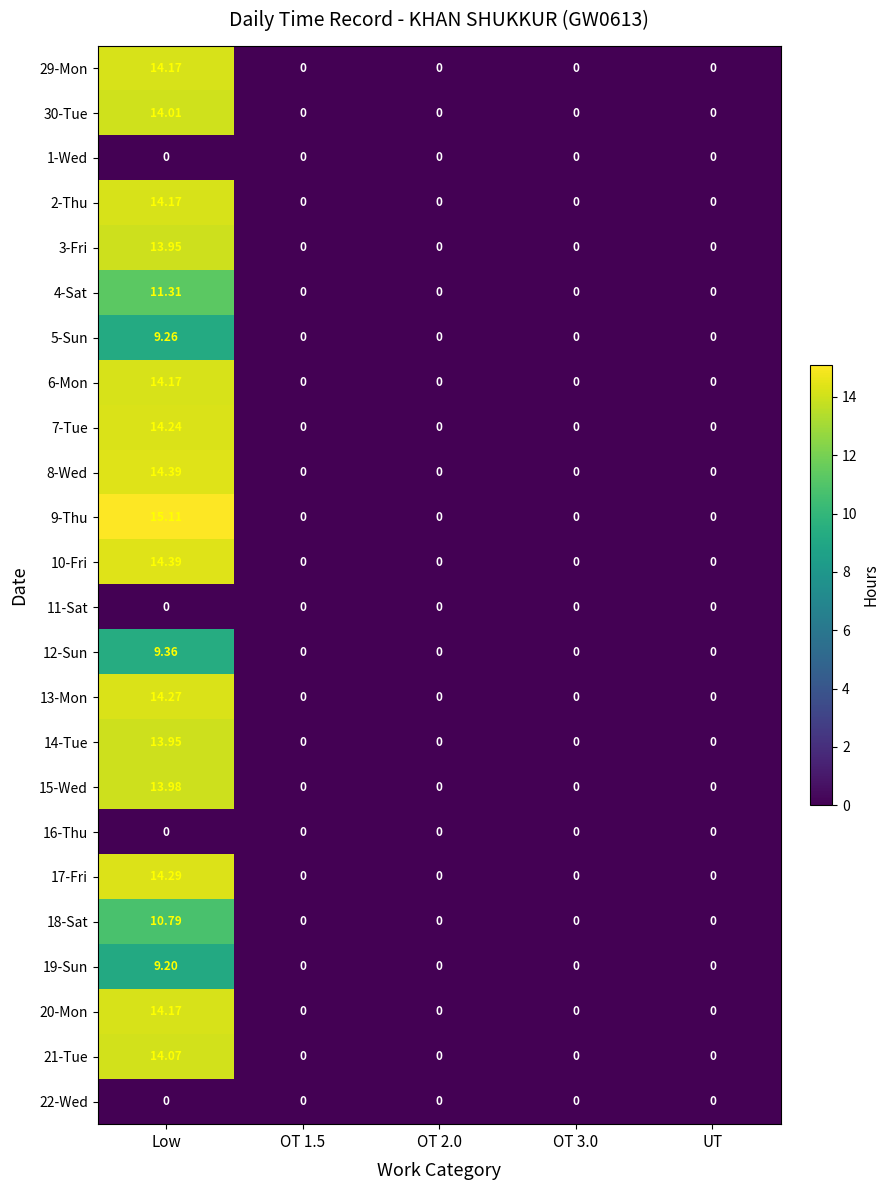

Count the number of categories in the chart.

5